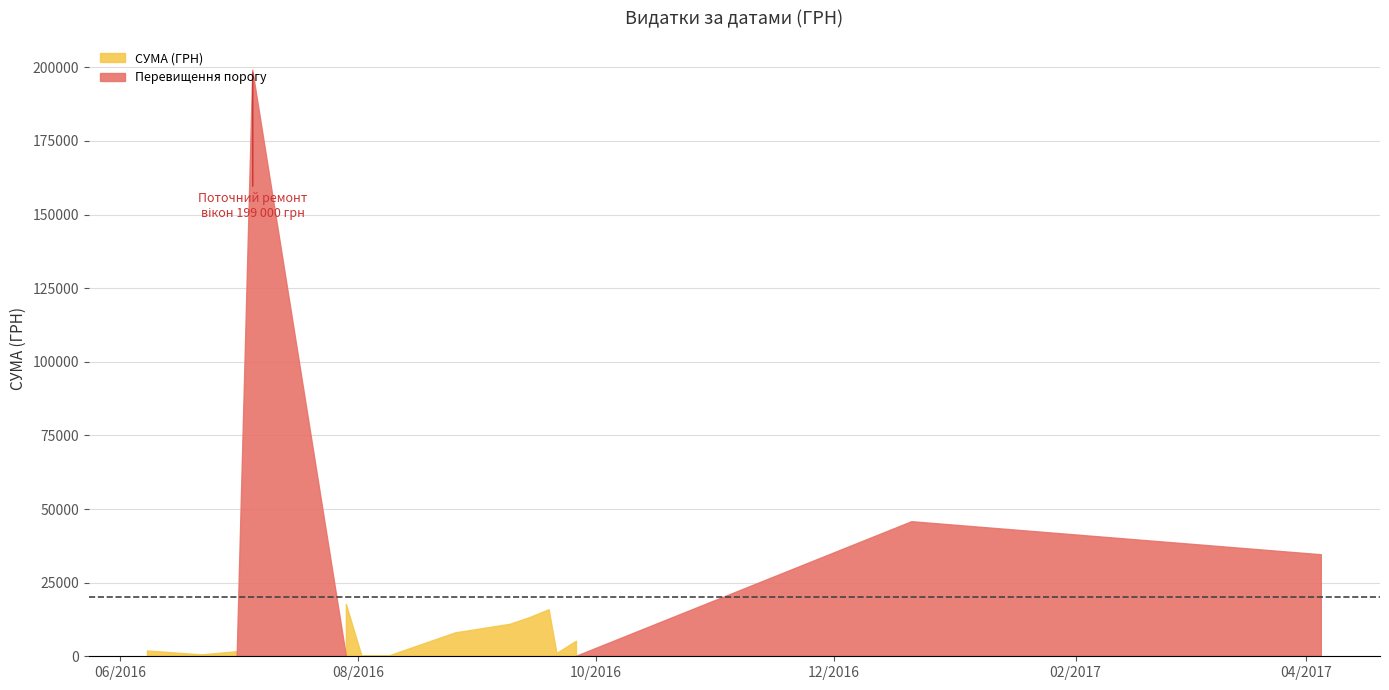

The chart shows a value of 21.9 at 14.09.2016. True or false?

False